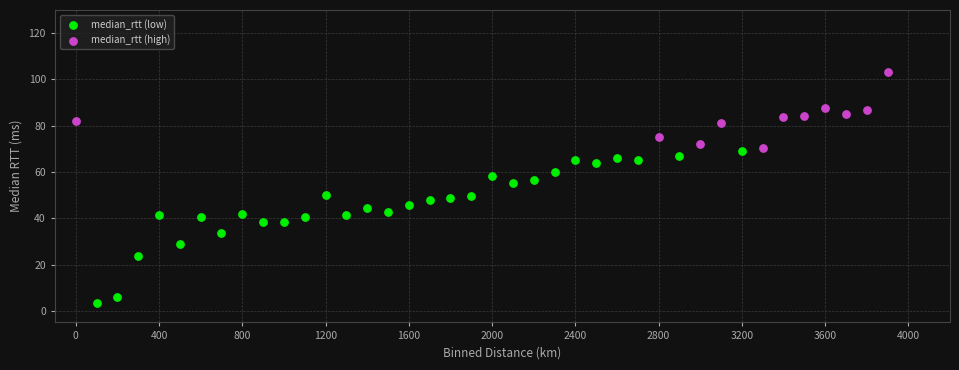

Which series has the widest spread of Y values?

median_rtt (low)